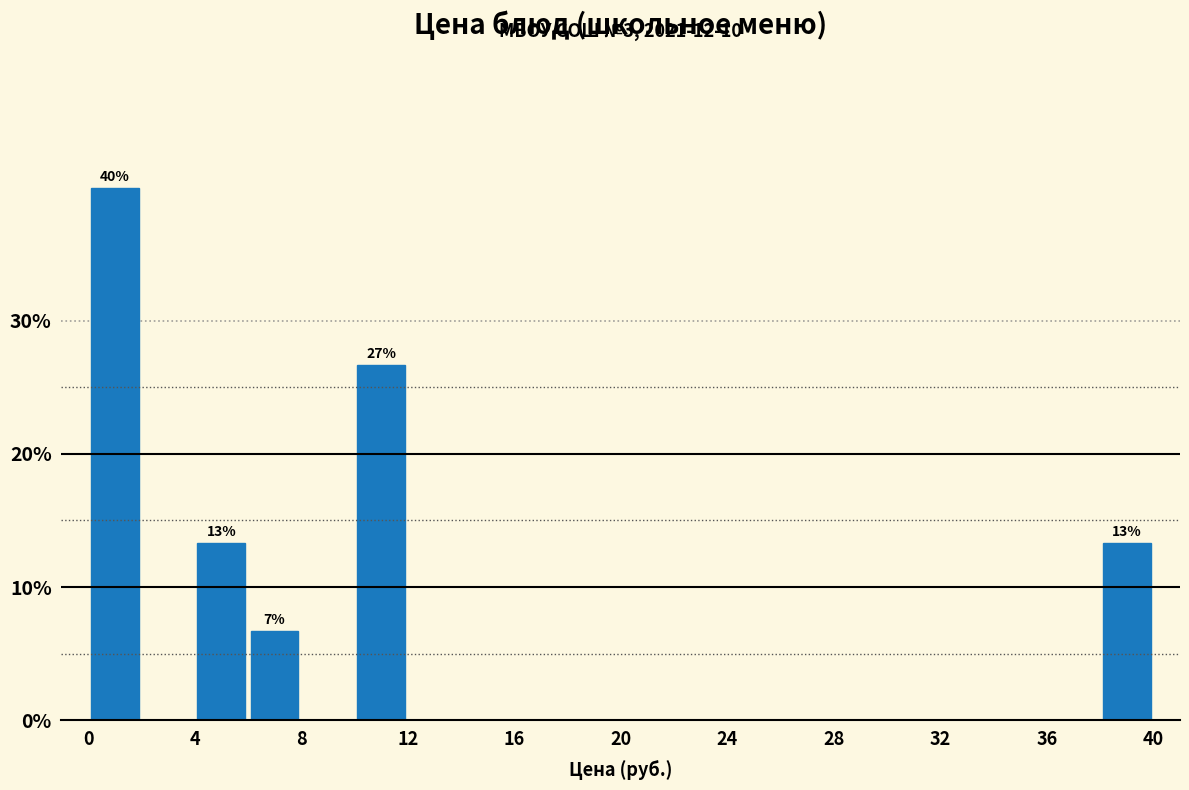

Which range on the x-axis has the tallest bar?

0 to 2